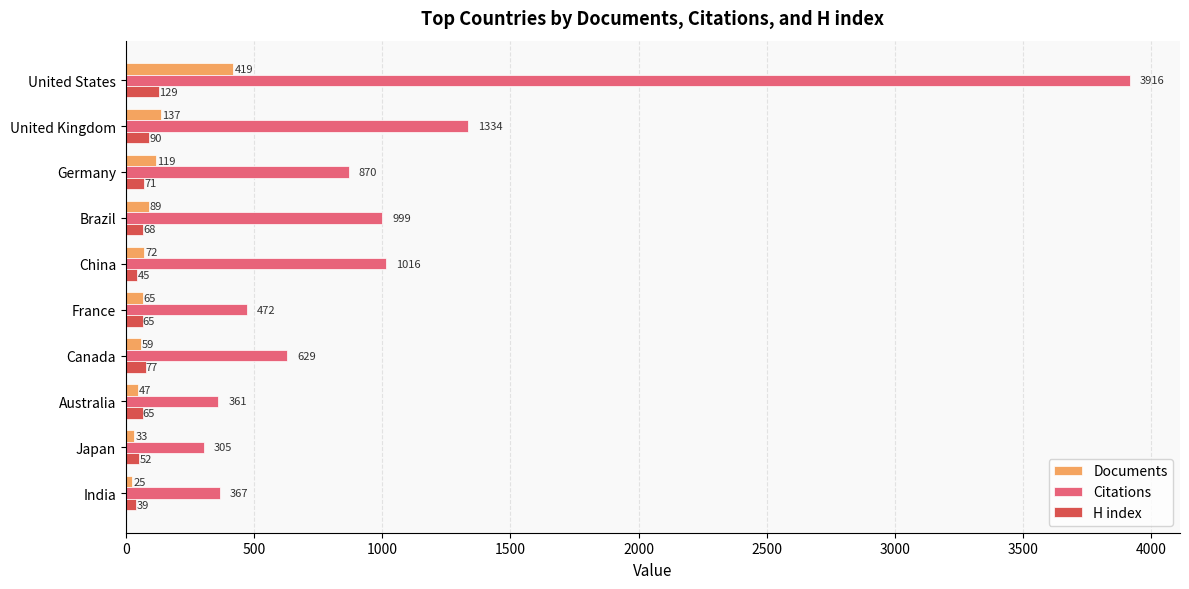

How many series are shown in this chart?

3